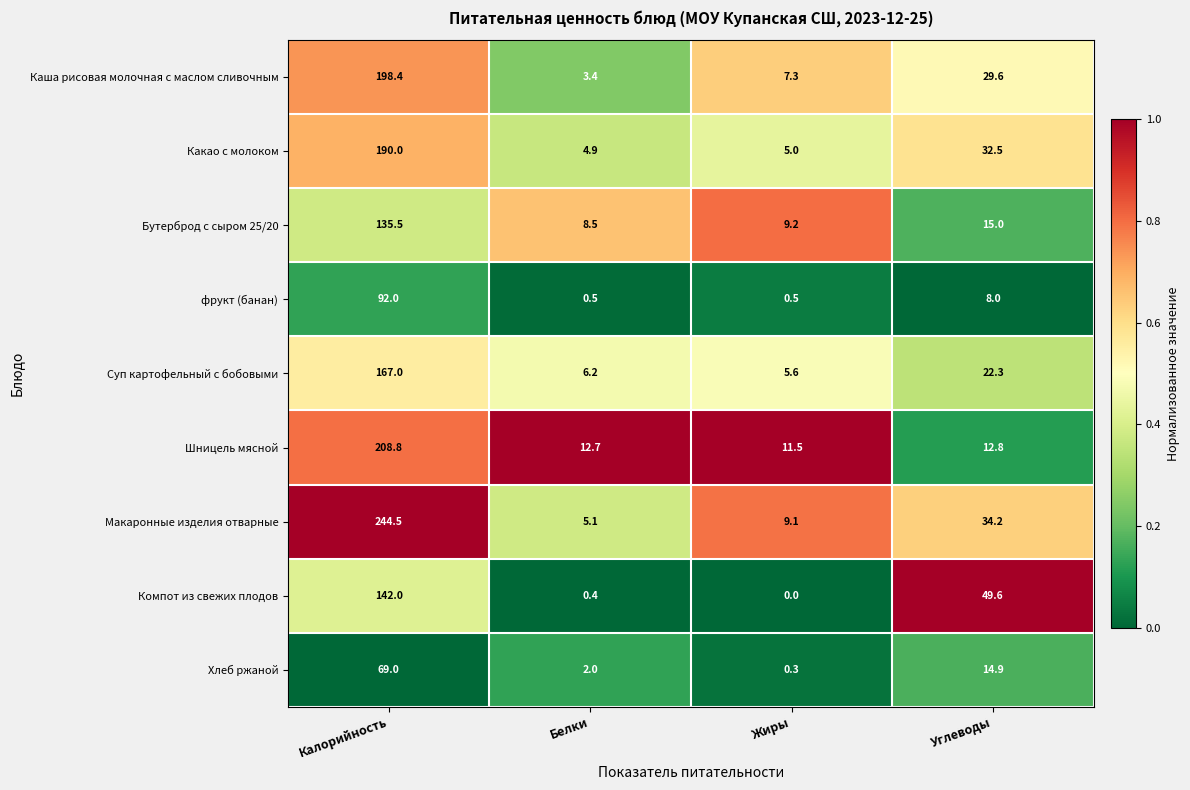

Where is фрукт (банан) nearest to the value 46?

Углеводы